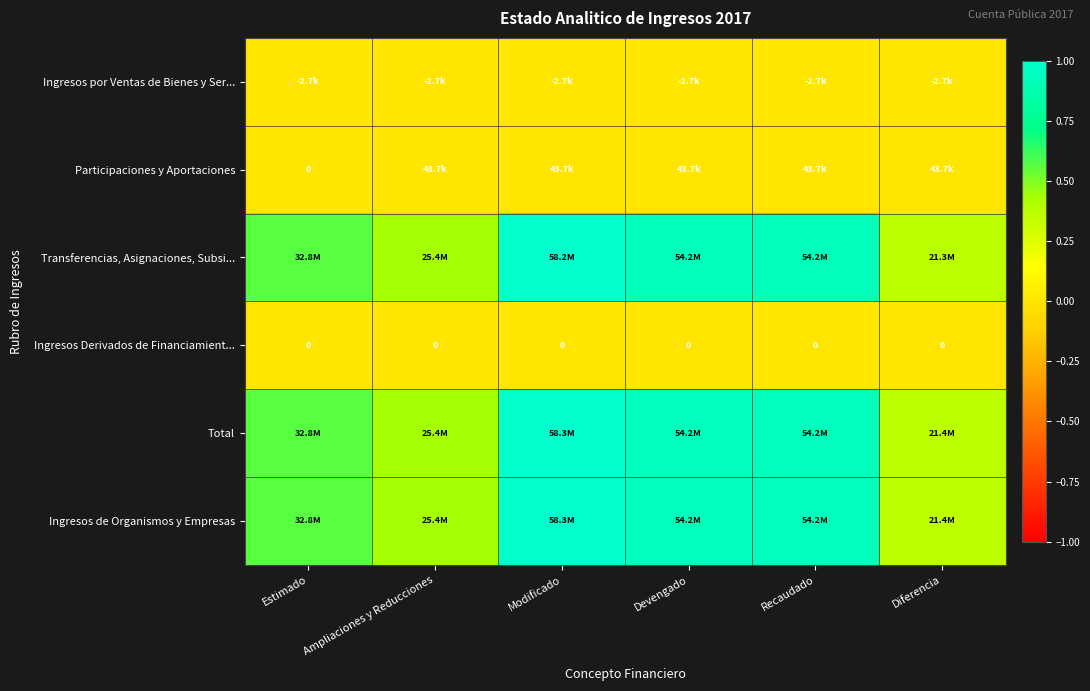

Which has a higher value, Diferencia or Estimado?

Diferencia